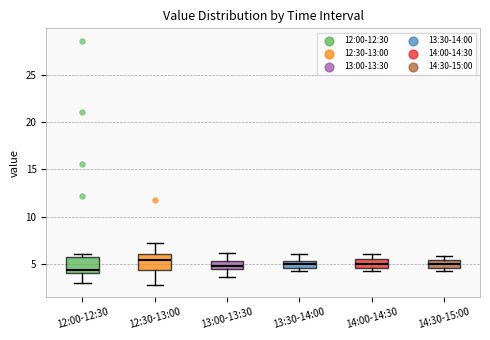

Where does the median line of the box for 12:00-12:30 sit on the y-axis? The values are not printed on the chart, so give them approximately, as read against the axis.

4.5